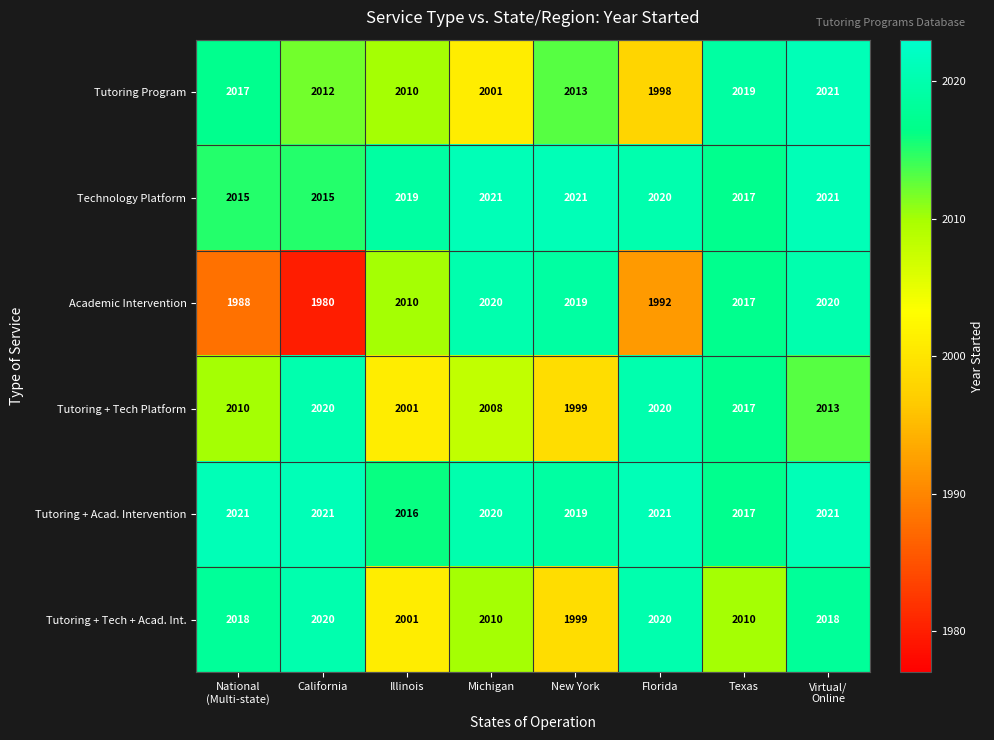

At which category does the chart reach its minimum across all series?

California